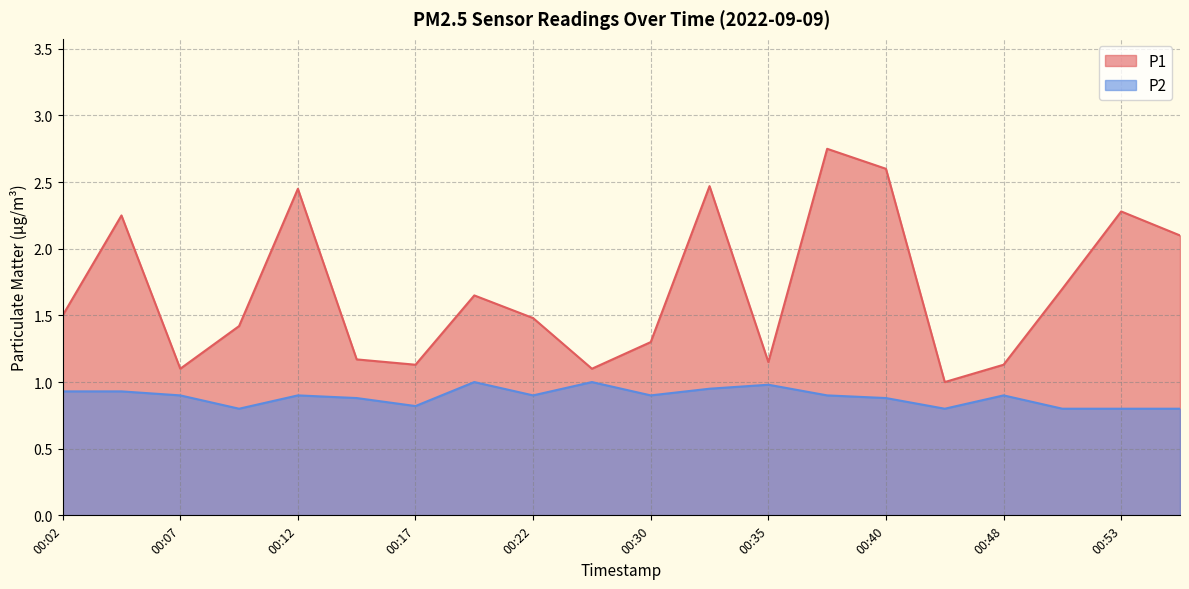

In P1, how many points are higher than both neighbors (excluding endpoints)?

6